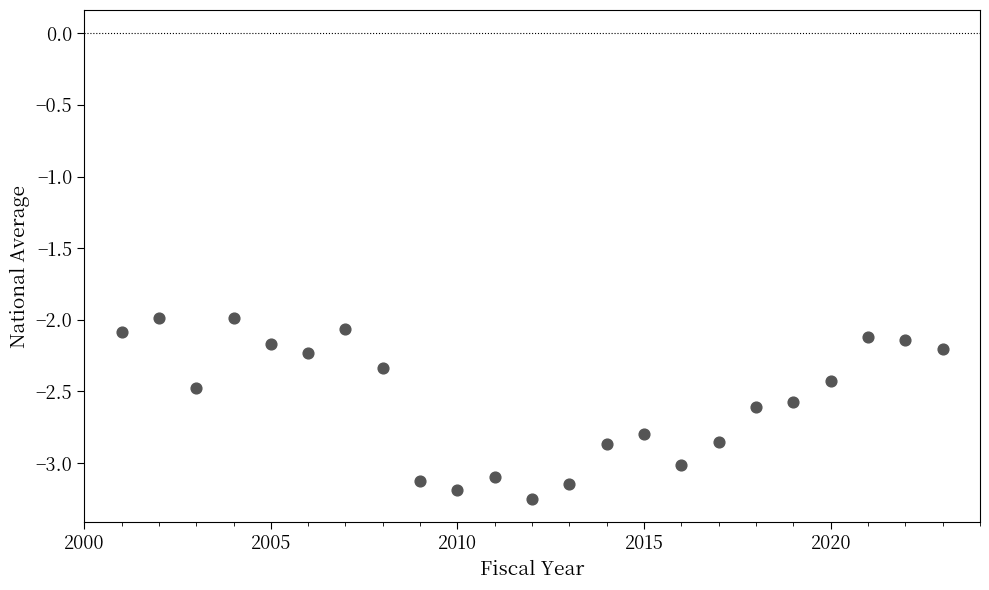

What is the range of X values (max minus min)?

22.0